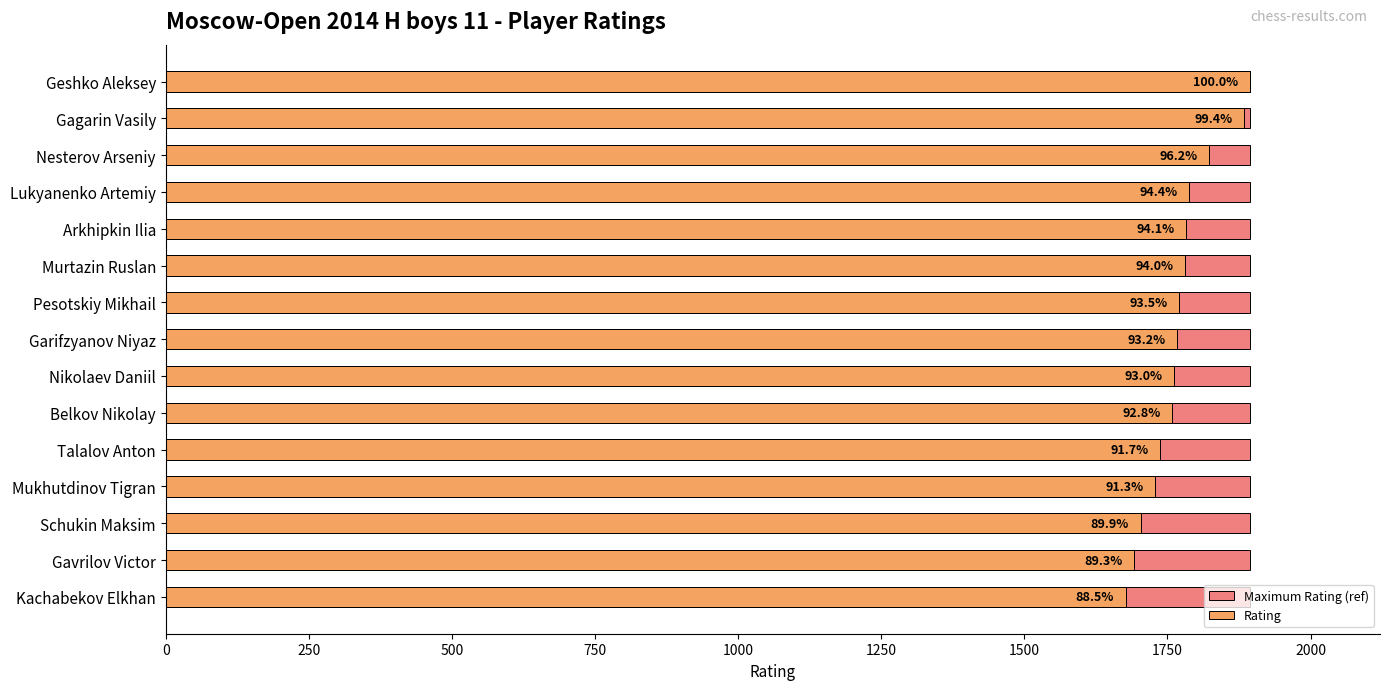

The Maximum Rating (ref) series shows 1.0 at 250. True or false?

False